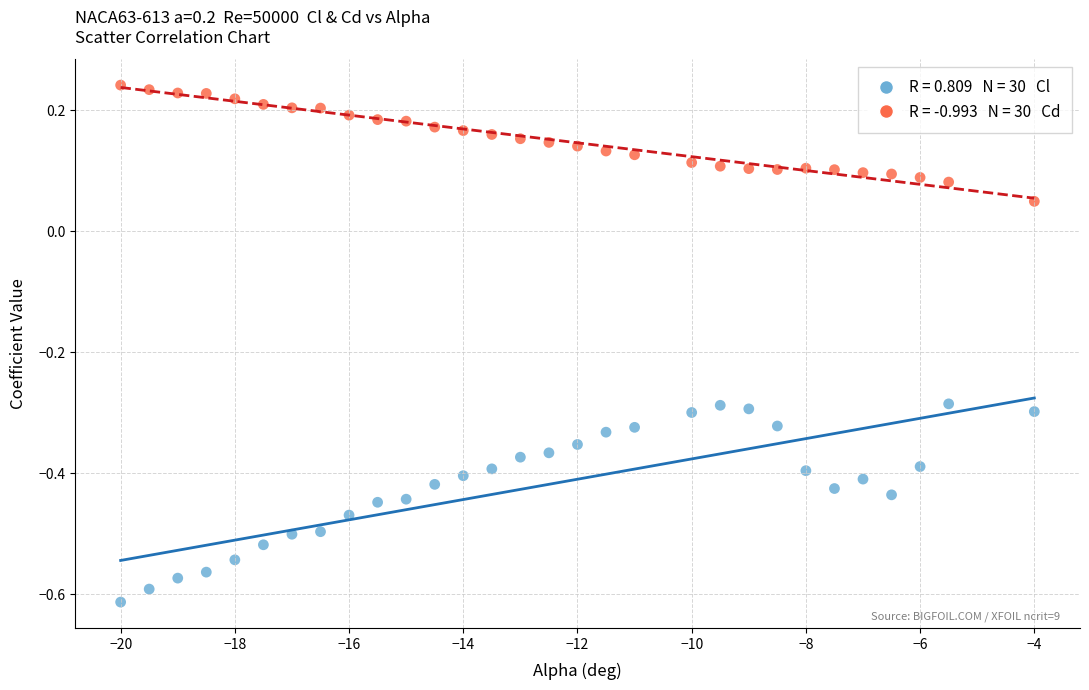

Across all data points, what is the range of Y values (max minus min)?

0.9